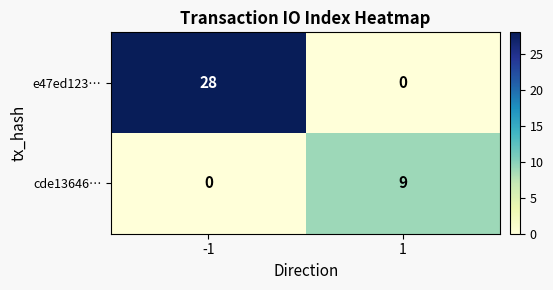

Which series has the widest spread of values?

e47ed123…